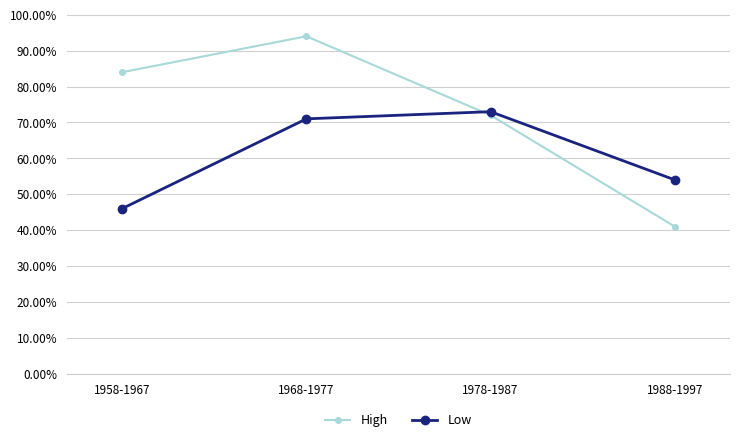

Which category has the lowest value in the High series?

1988-1997